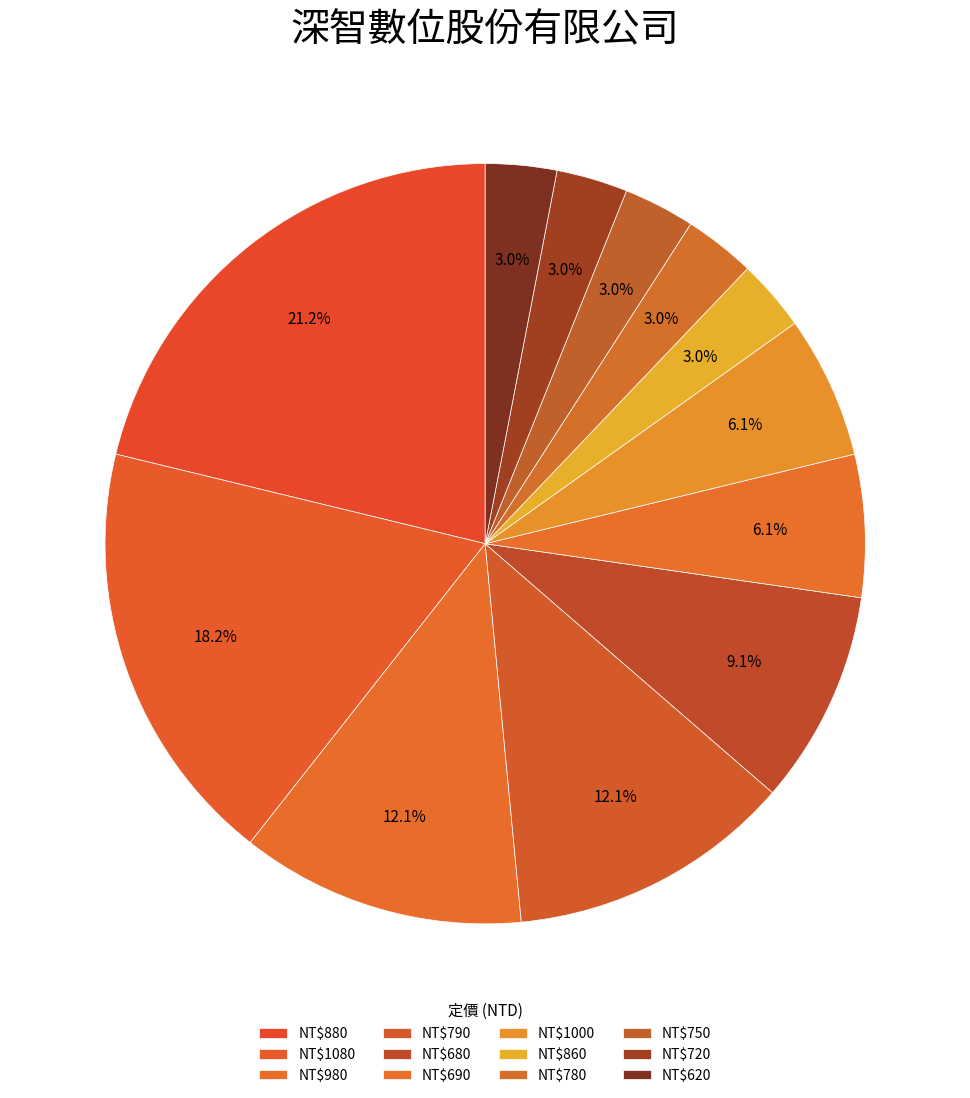

Count the number of slices in the pie.

12